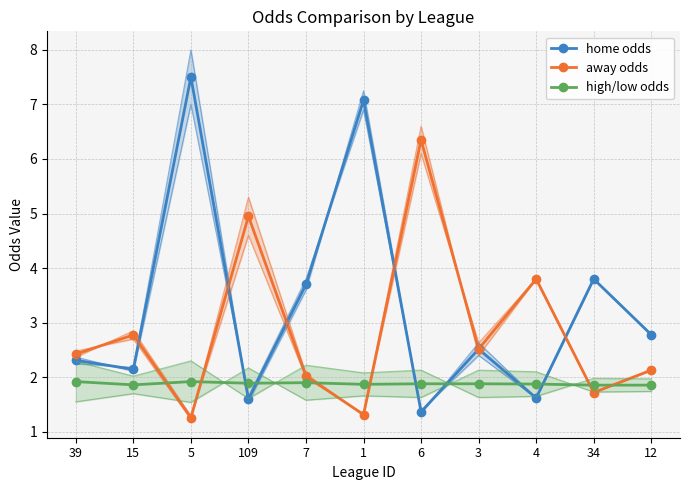

Reading left to right, transcribe all the data shown in this chart.

first_home: 2.4	2.1	7.0	1.6	3.8	6.9	1.4	2.4	1.6	3.8	2.8
last_home: 2.2	2.2	8.0	1.6	3.6	7.2	1.3	2.6	1.6	3.8	2.8
first_away: 2.4	2.9	1.3	4.6	2.0	1.3	6.1	2.6	3.8	1.7	2.1
last_away: 2.5	2.7	1.2	5.3	2.1	1.3	6.6	2.4	3.8	1.7	2.1
last_high: 1.6	1.7	1.5	2.2	1.6	1.7	1.6	2.1	2.1	1.7	1.7
last_low: 2.3	2.0	2.3	1.6	2.2	2.1	2.1	1.6	1.6	2.0	2.0